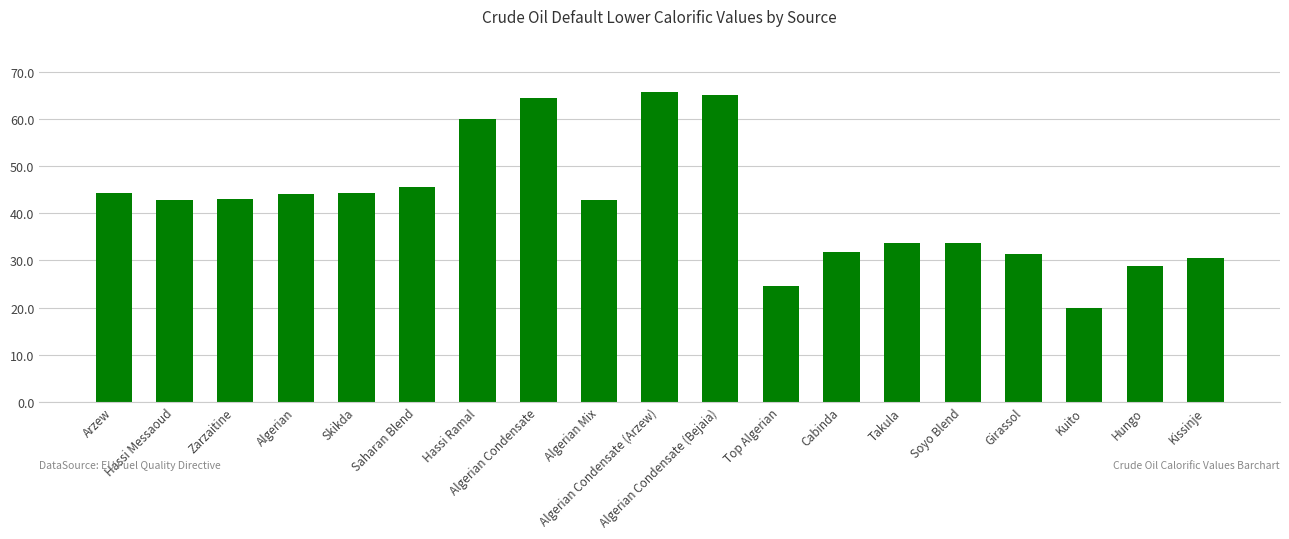

What is the difference between the maximum and second lowest values?

41.2